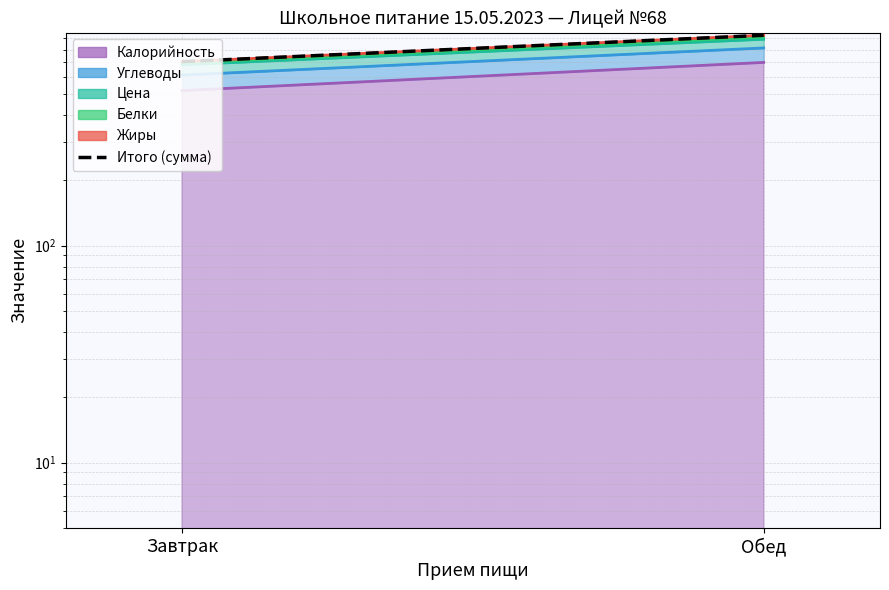

What is the value of the 1st point from the left?

703.8